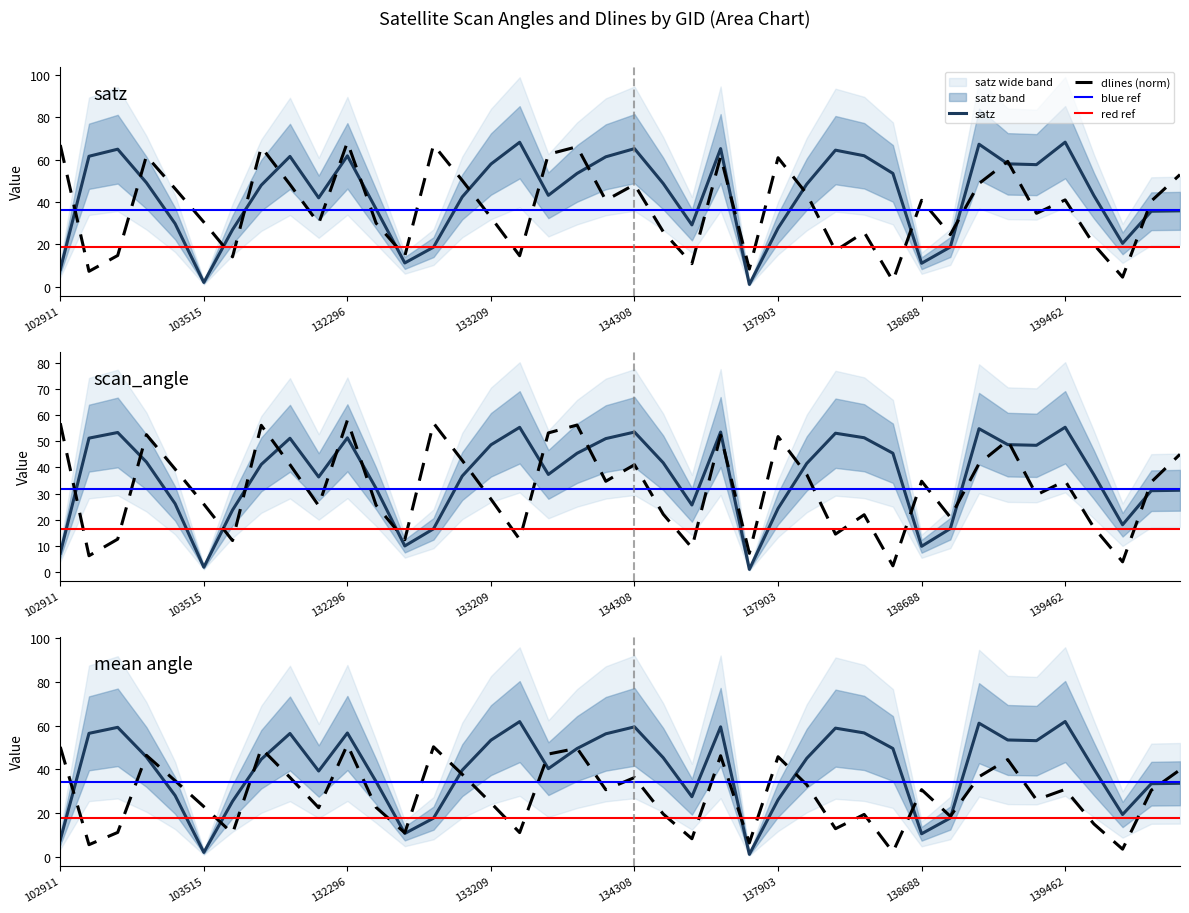

True or false: scan_angle and satz intersect in this chart.

False